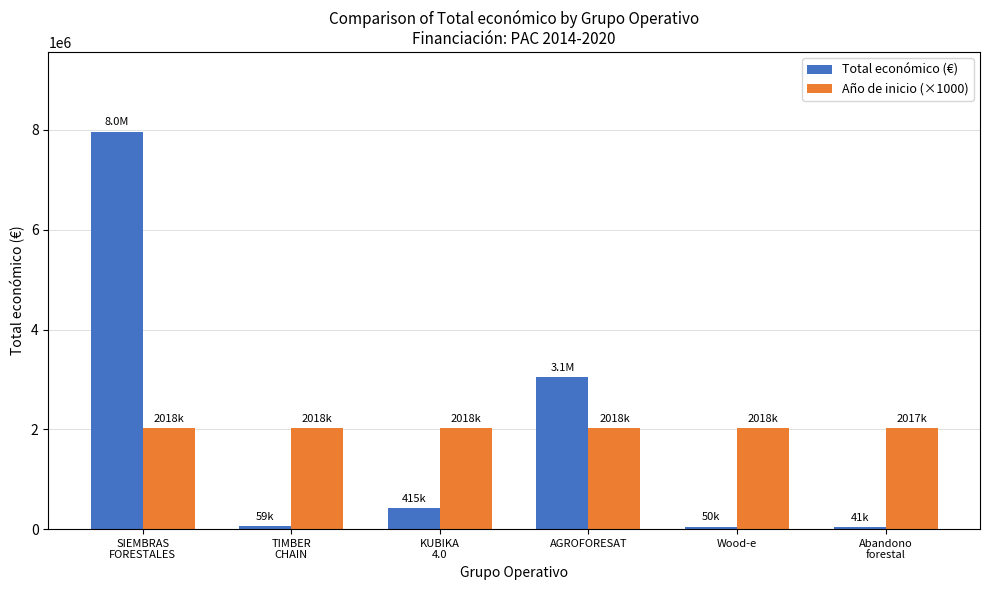

Is the value of Año de inicio (×1000) at Abandono
forestal greater than the value of Total económico (€) at Abandono
forestal?

Yes